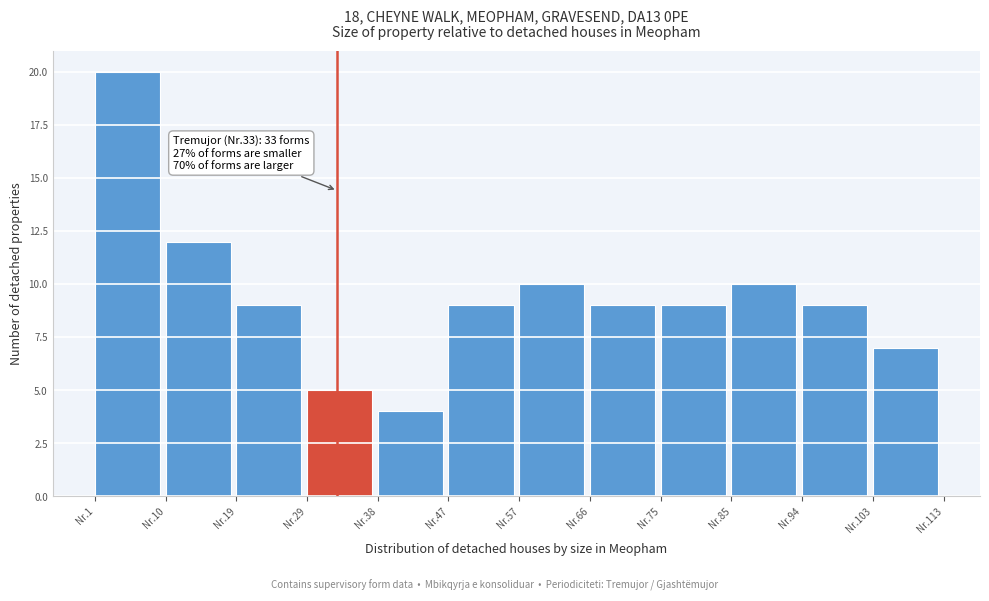

Reading left to right, list all the values displayed in this chart.

20	12	9	5	4	9	10	9	9	10	9	7